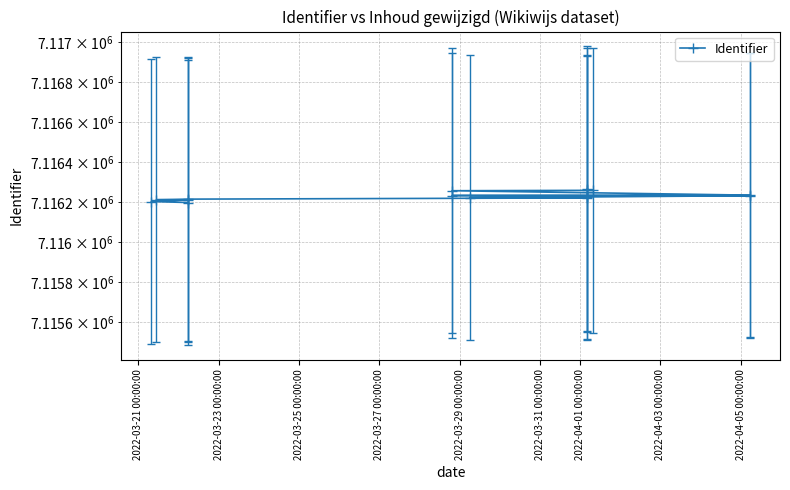

Reading left to right, what are all the values shown in this chart?

7116197	7116202	7116210	7116211	7116214	7116220	7116221	7116225	7116231	7116232	7116234	7116256	7116258	7116260	7116266